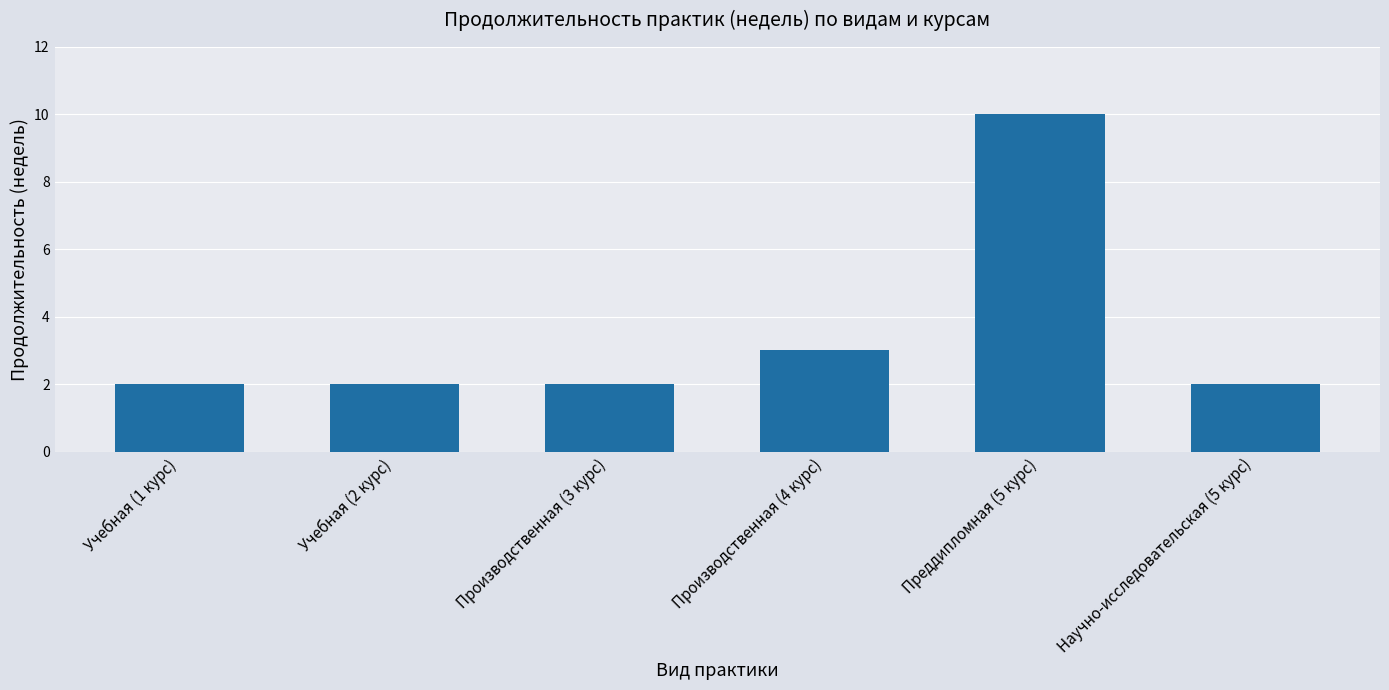

What is the difference between the values at Учебная (1 курс) and Преддипломная (5 курс)?

8